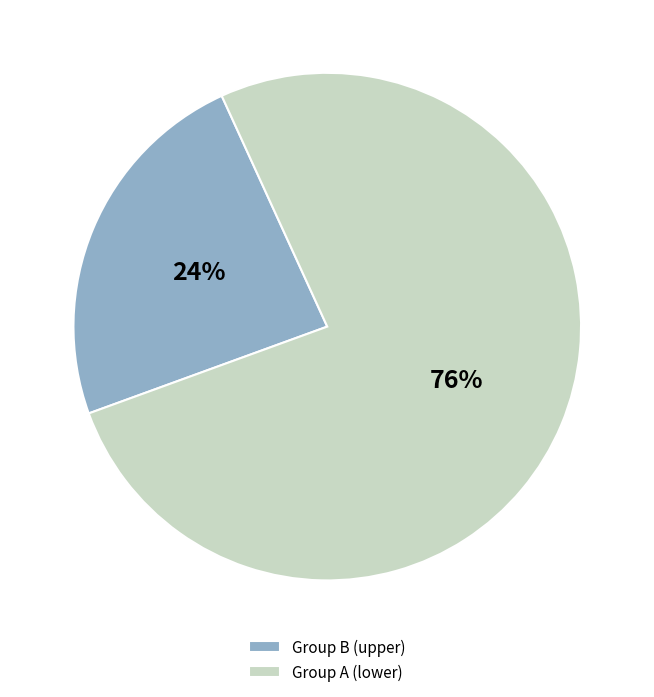

Which category accounts for the majority?

Group A (lower)